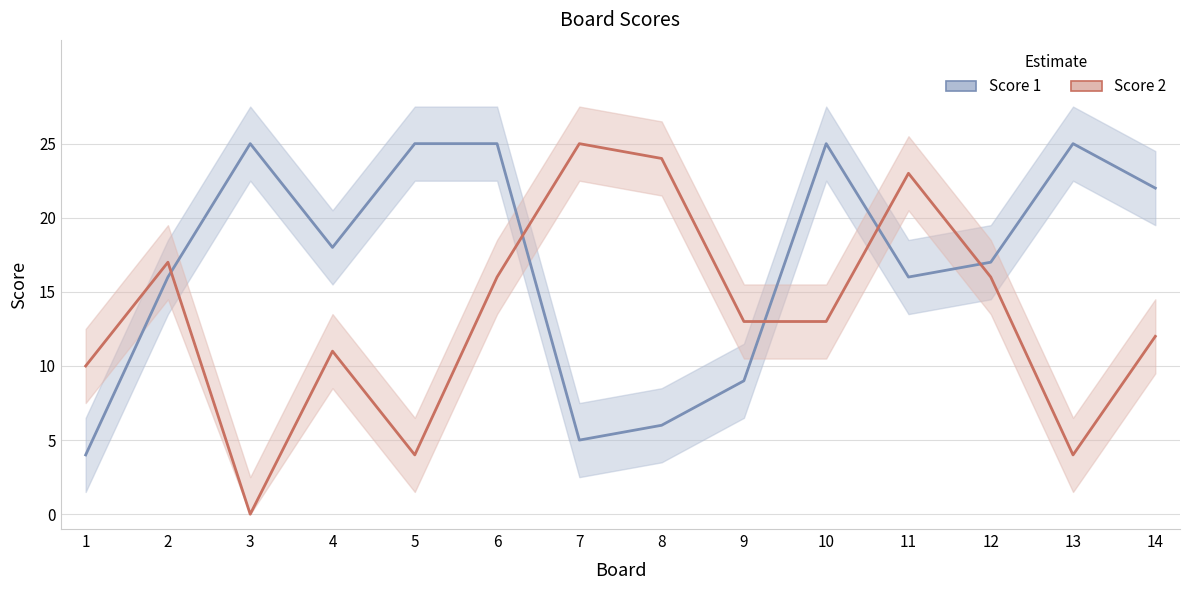

At how many categories does at least one series exceed 4?

14